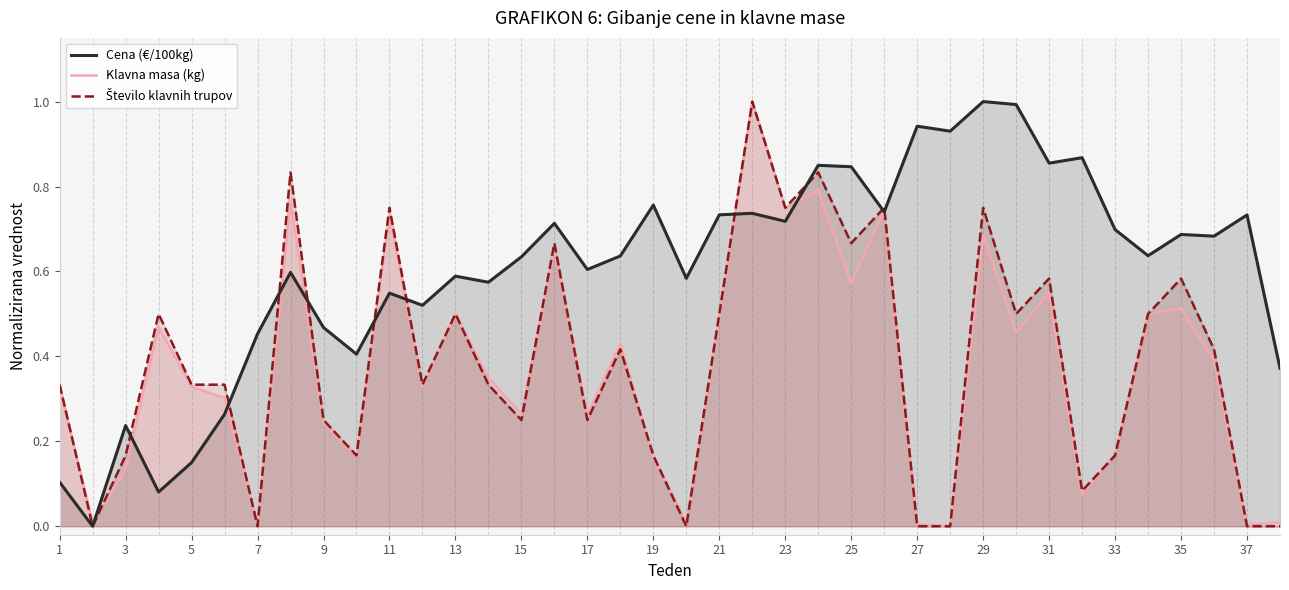

True or false: Klavna masa (kg) and Cena (€/100kg) intersect in this chart.

True